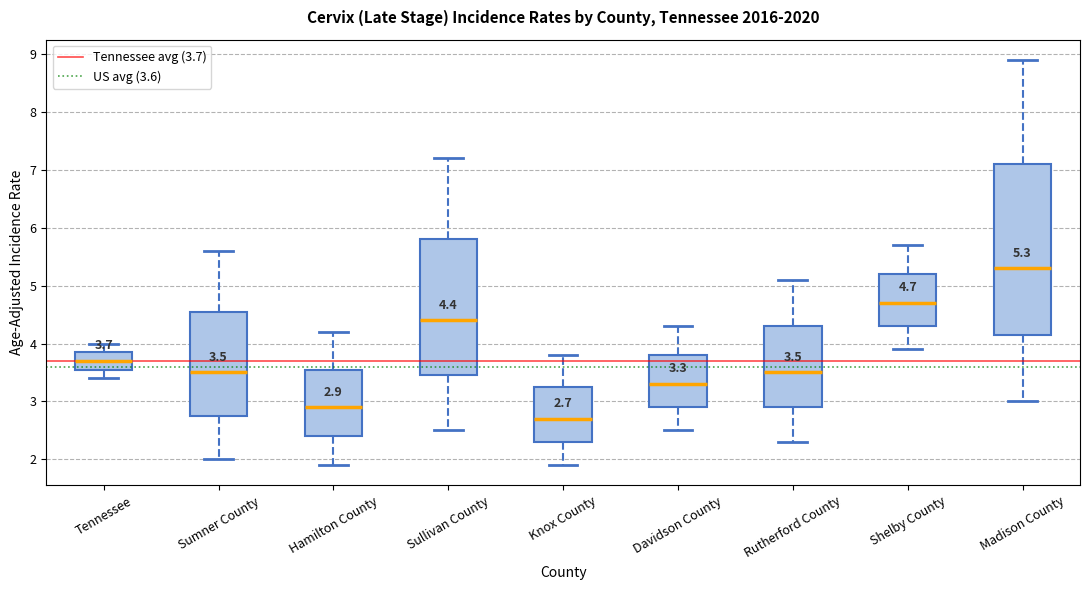

Comparing the boxes themselves (not the whiskers), which one is the tallest?

Madison County